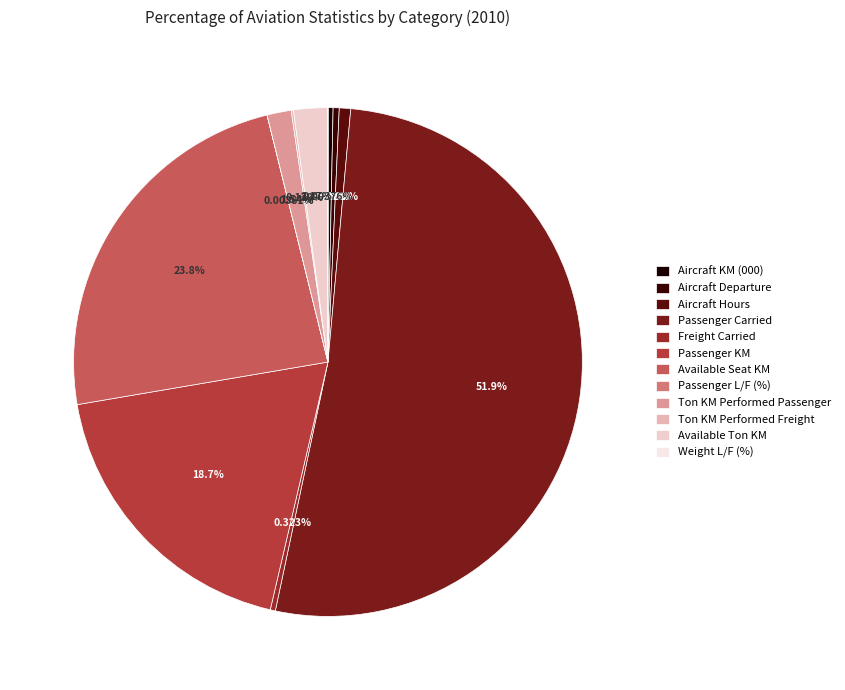

Is Aircraft Hours the majority of the pie?

No